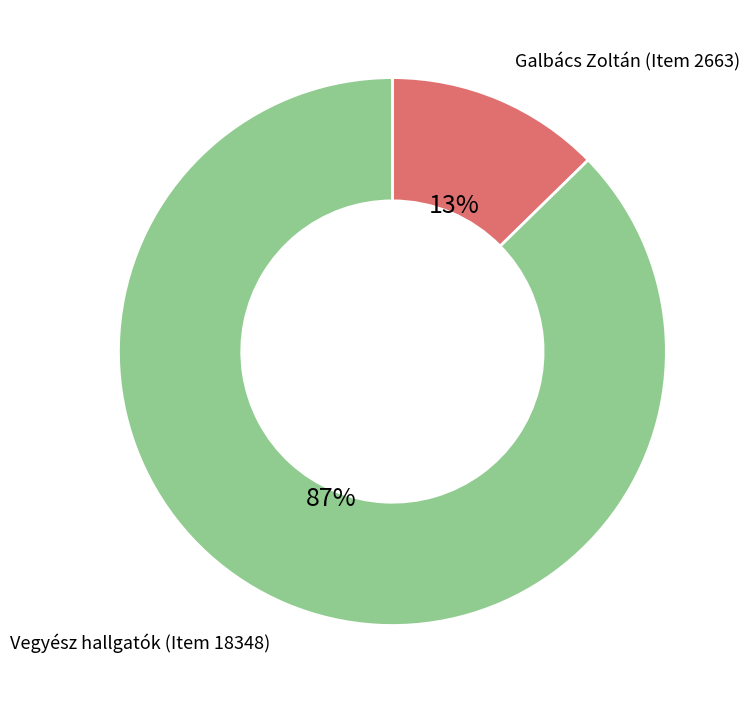

Rank the categories by value from lowest to highest.

Galbács Zoltán (Item 2663), Vegyész hallgatók (Item 18348)